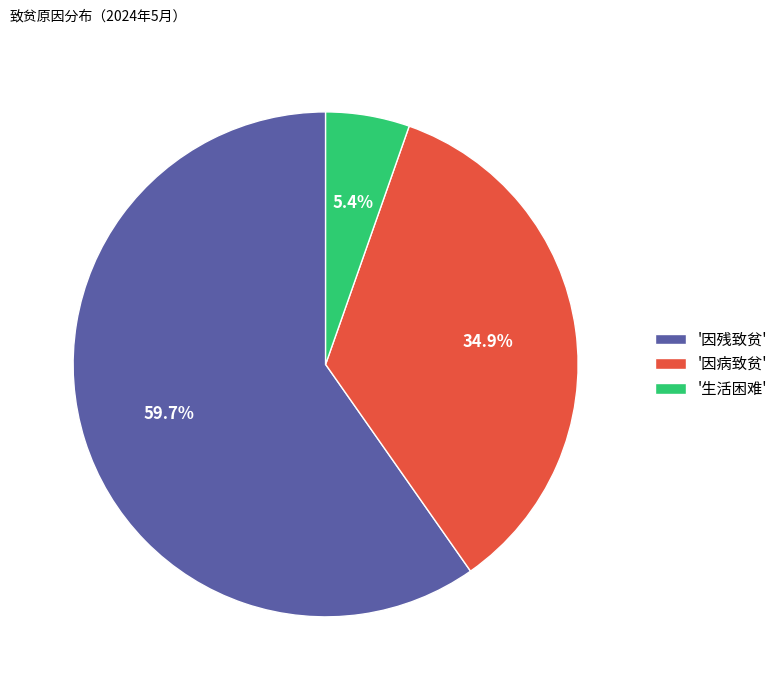

Which category has the smallest portion of the pie?

'生活困难'